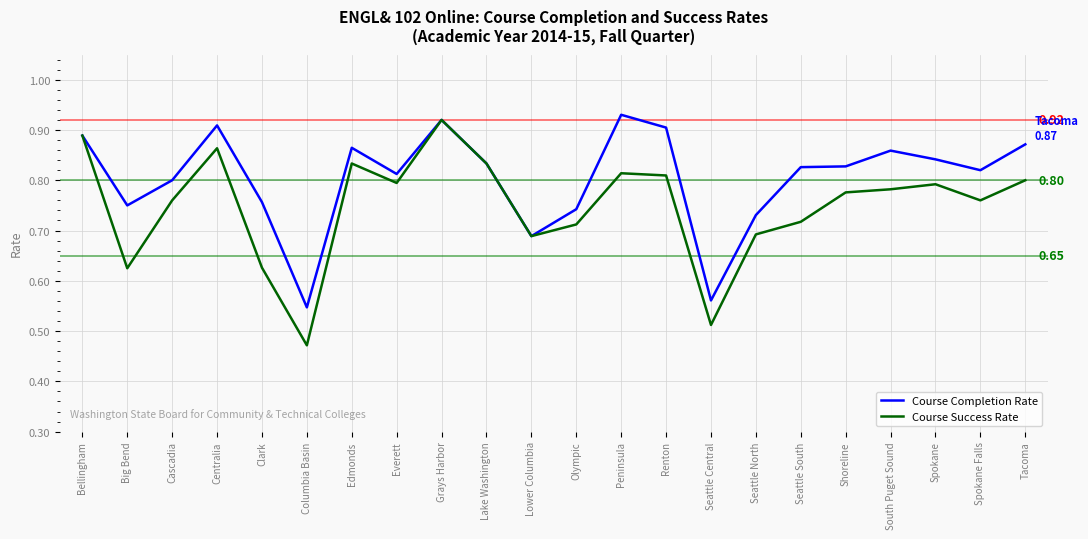

At which label does Course Completion Rate reach its peak?

Peninsula